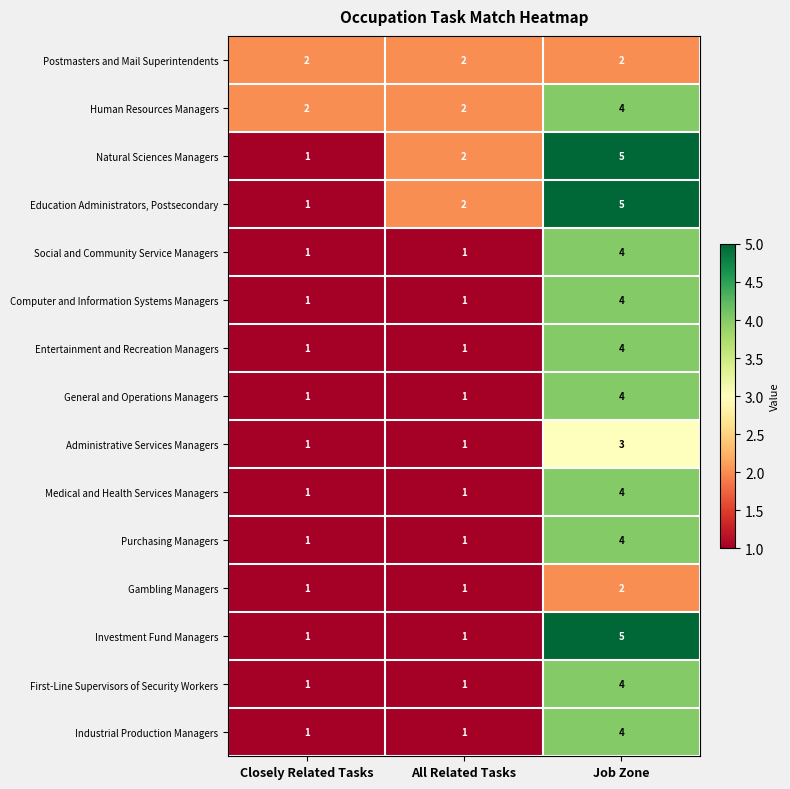

At which category is the sum across all series the highest?

Job Zone